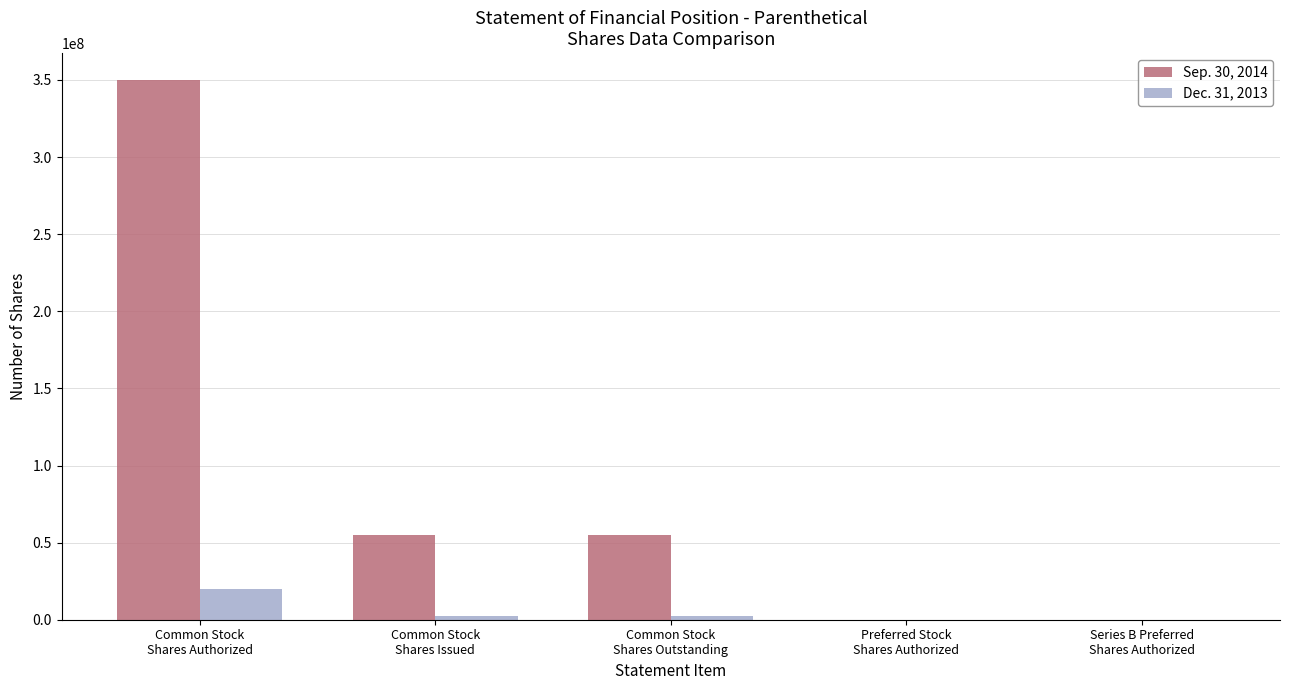

What is the greatest value displayed?

349900000